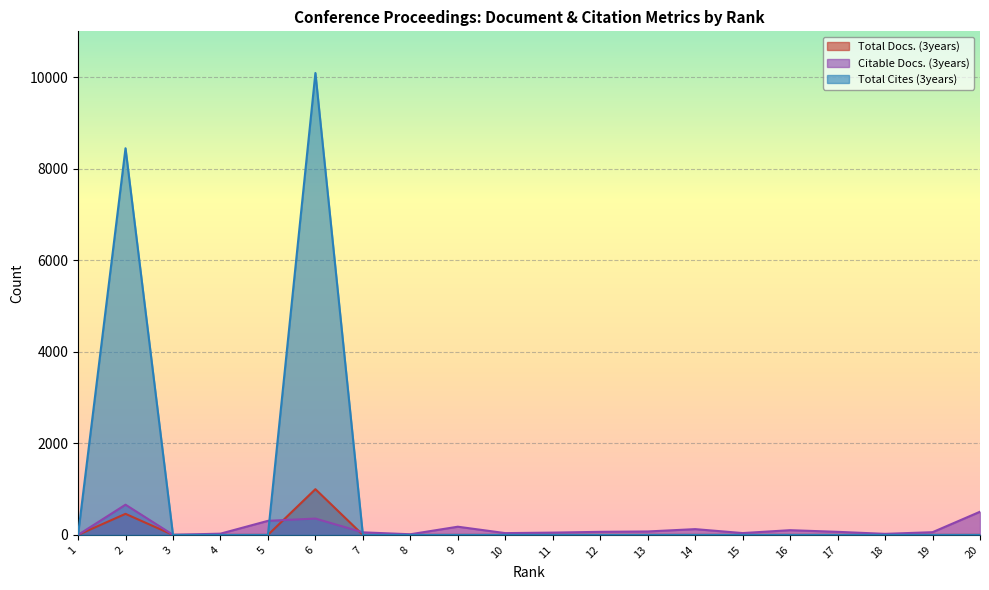

At which category does Citable Docs. (3years) reach its first local valley?

3